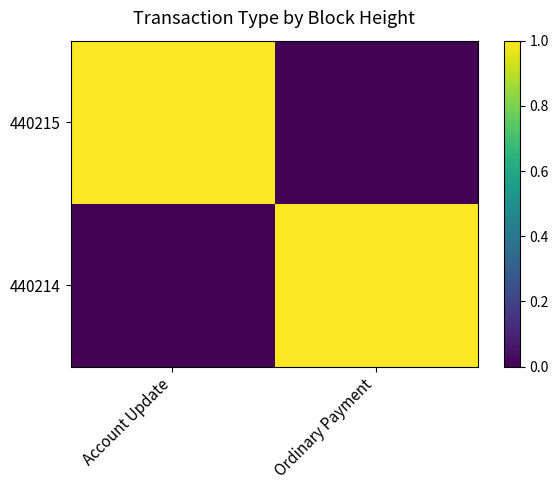

Which category has the lowest value across all series?

Ordinary Payment